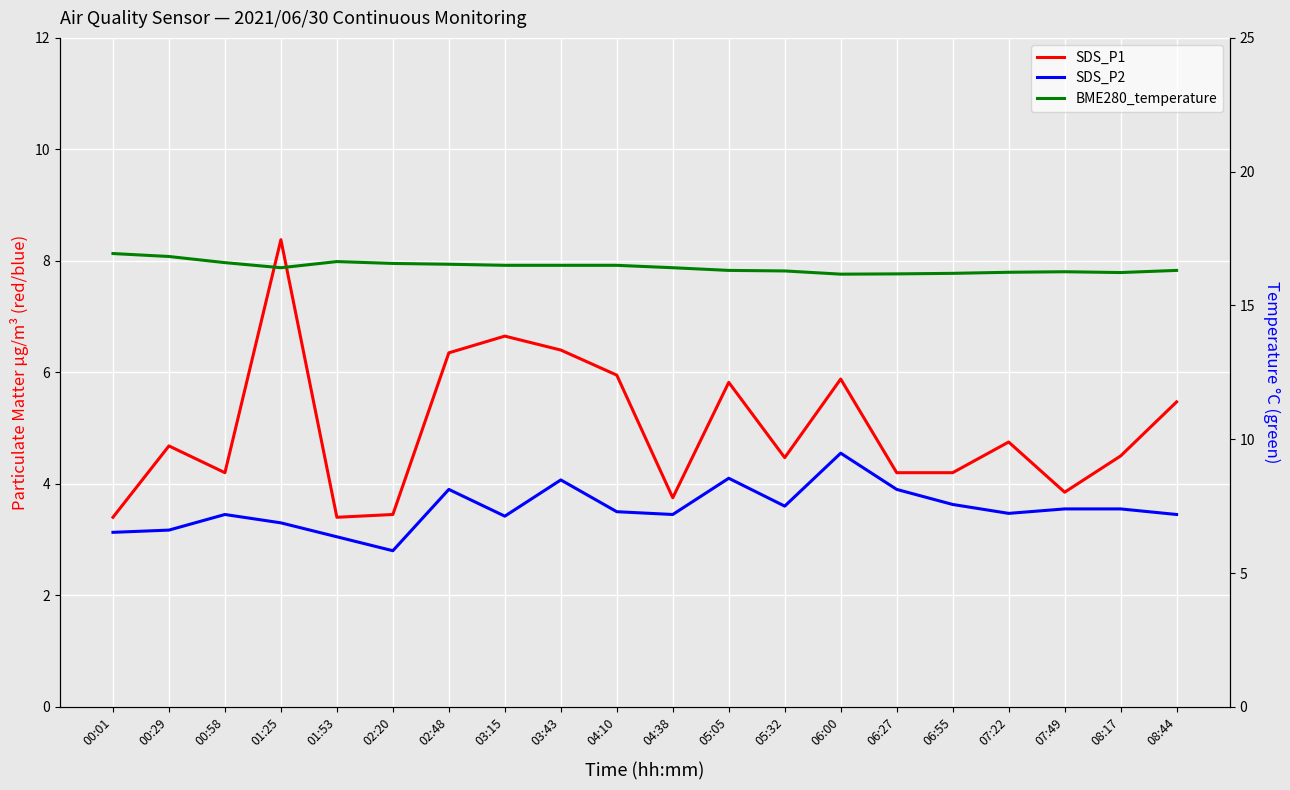

Where does the SDS_P1 series first go above 4?

00:29